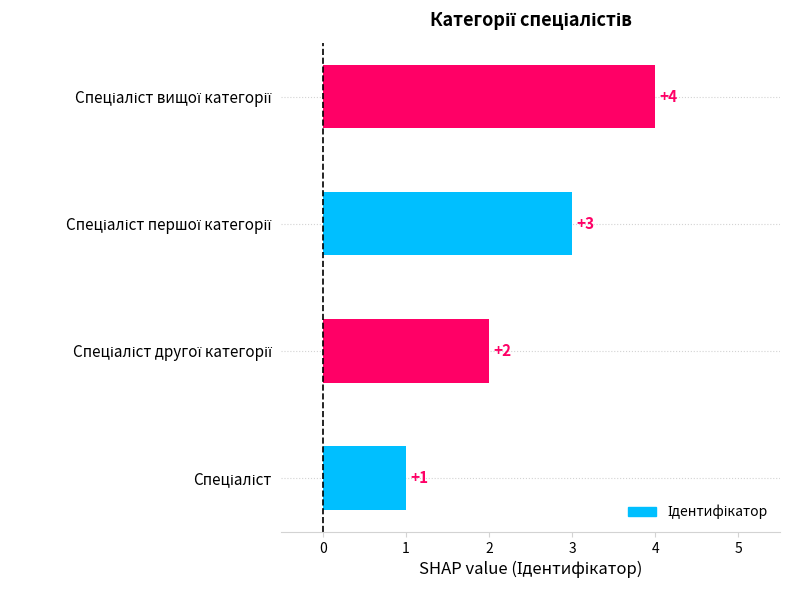

What is the maximum value shown in the chart?

4